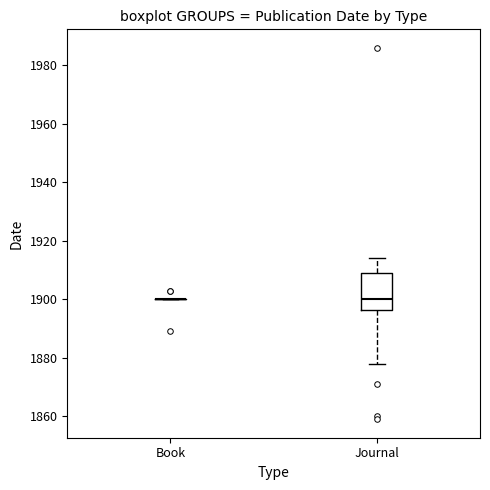

Reading left to right, transcribe this box plot: for each box, give where its median line is, the range the box spans, and where its two whiskers end, as read against the y-axis. The values are not printed on the chart, so give them approximately, as read against the axis.

Book: box collapsed to a line at 1900, whiskers 1900 to 1900
Journal: median 1900, box 1896 to 1910, whiskers 1878 to 1914